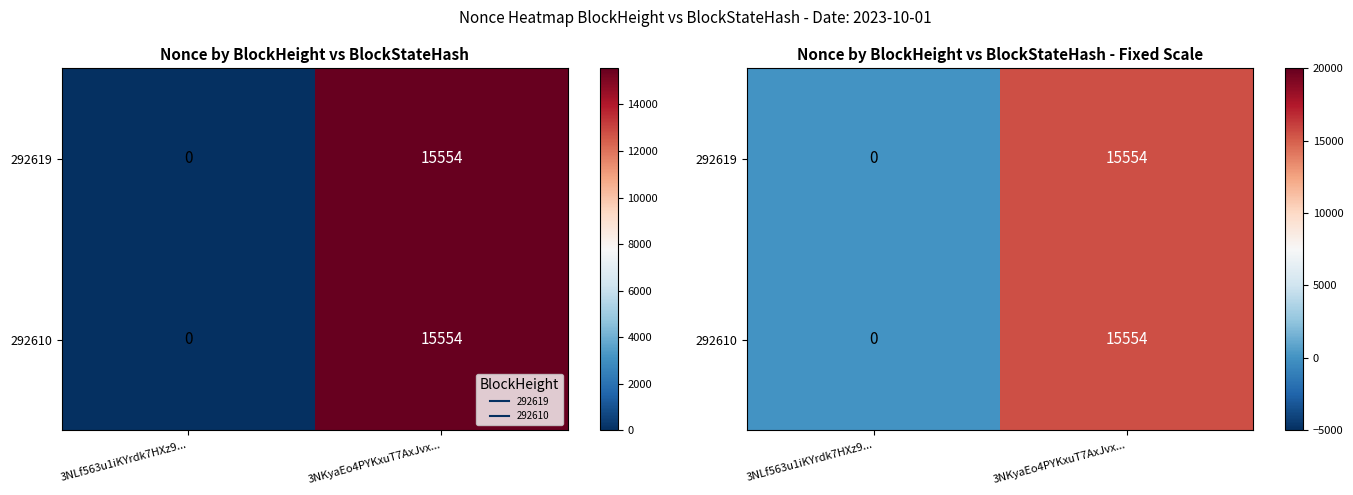

What is the difference between the 292610 values at 3NKyaEo4PYKxuT7AxJvx... and 3NLf563u1iKYrdk7HXz9...?

15554